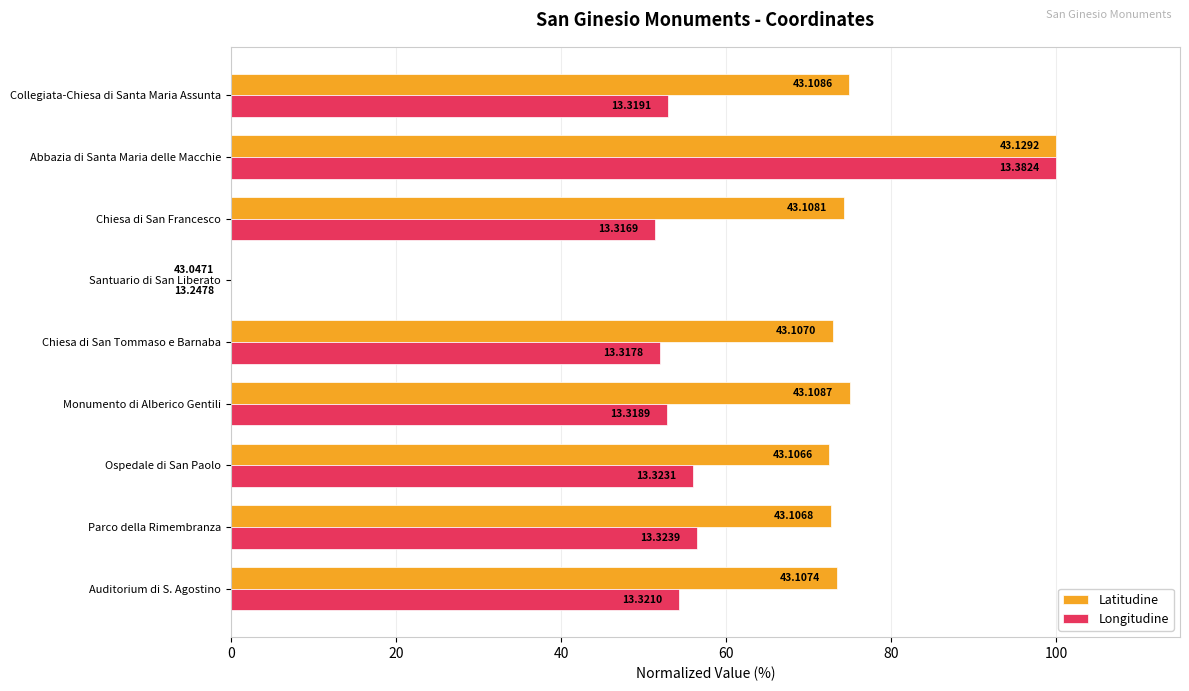

What are all the series names shown in the legend?

Latitudine, Longitudine